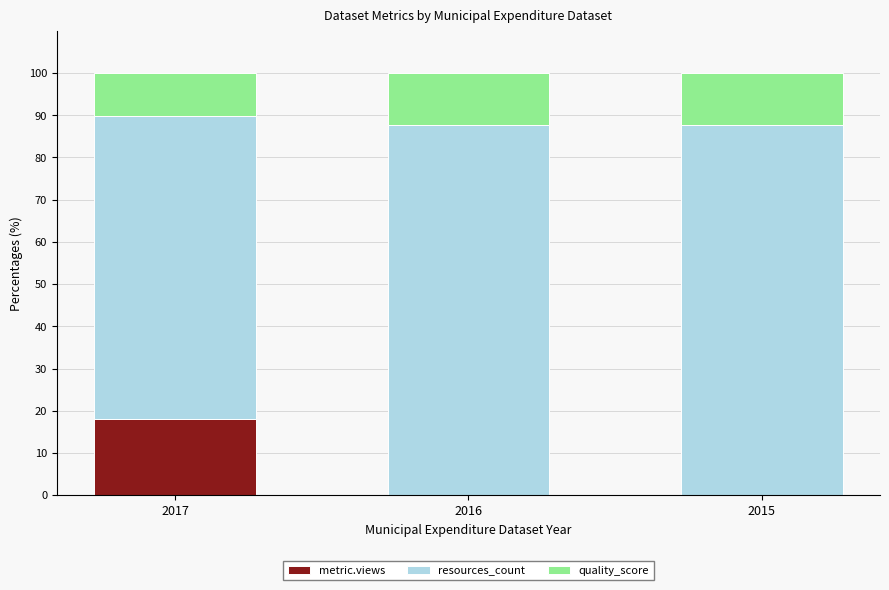

What is the total value across all series at 2015?

100.0